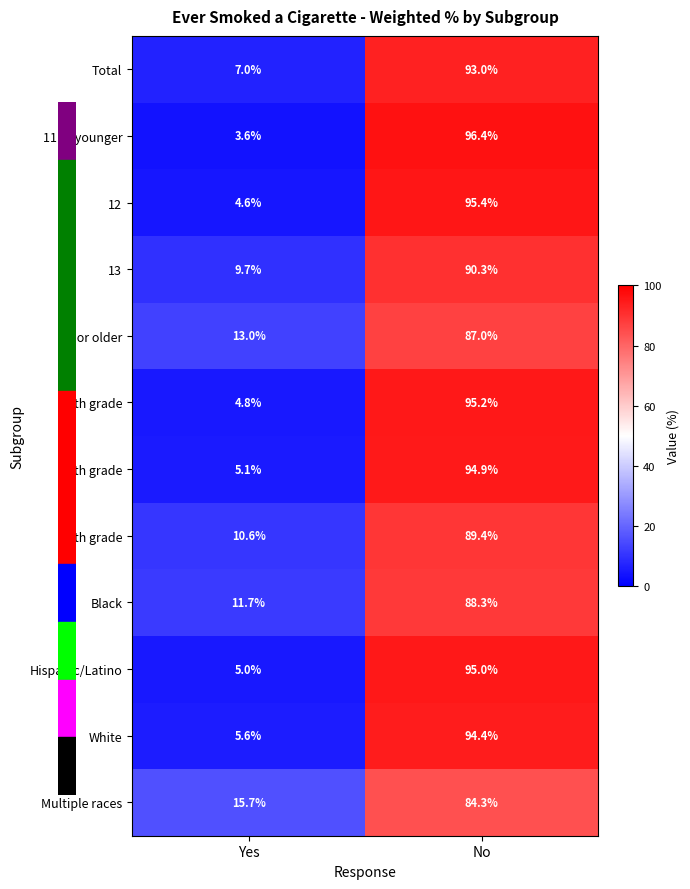

At No, list the series in order from largest to smallest.

11 or younger, 12, 6th grade, Hispanic/Latino, 7th grade, White, Total, 13, 8th grade, Black, 14 or older, Multiple races